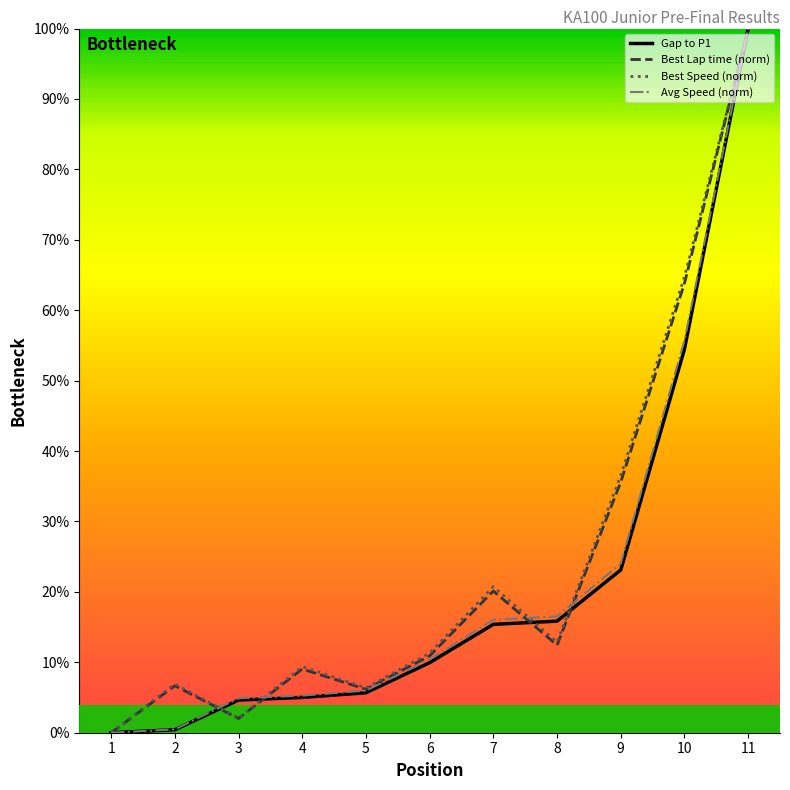

True or false: Gap to P1 has more than 1 points higher than both neighbors.

False